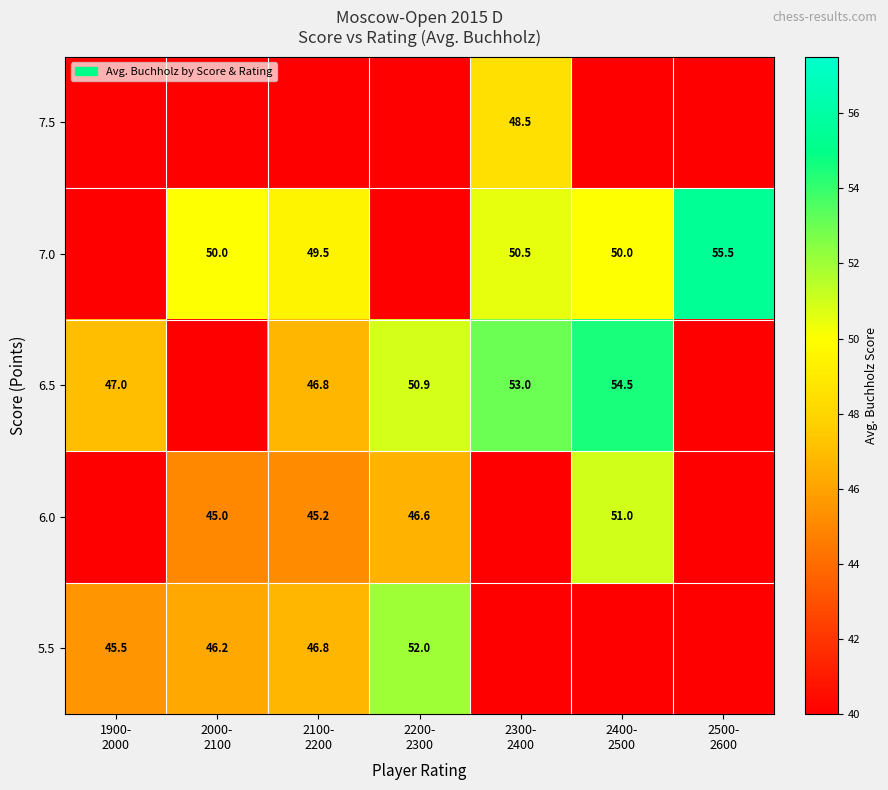

True or false: 6.0 has a value of 11.9 at 2400- 2500.

False